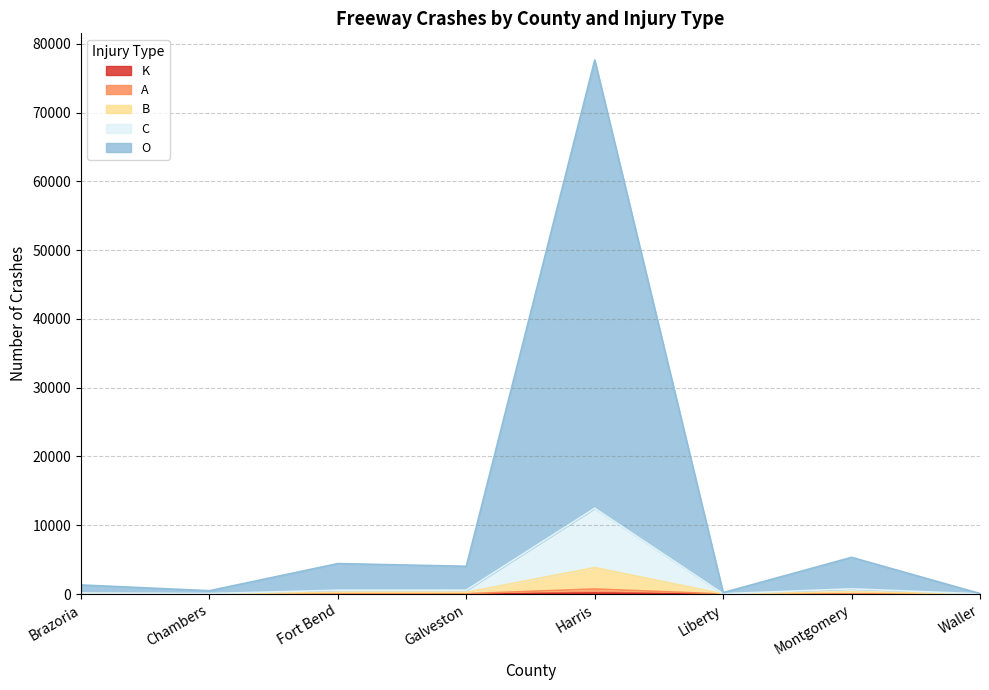

What is the difference between the B values at Harris and Fort Bend?

3600